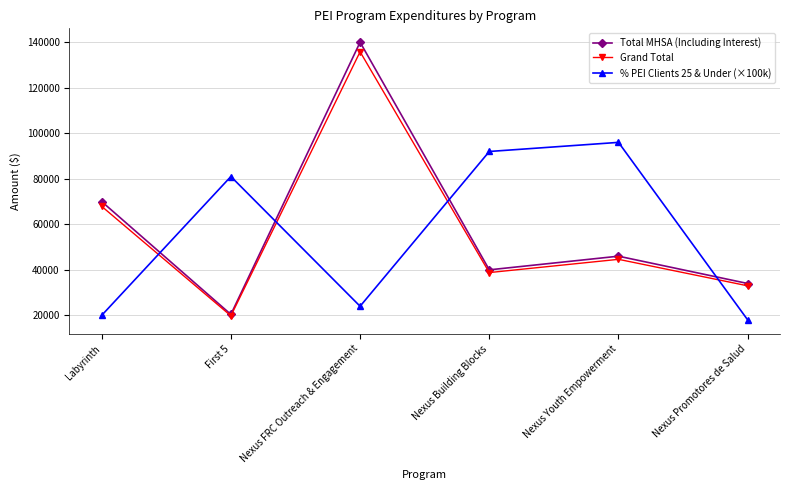

What is the label of the 6th point from the right?

Labyrinth